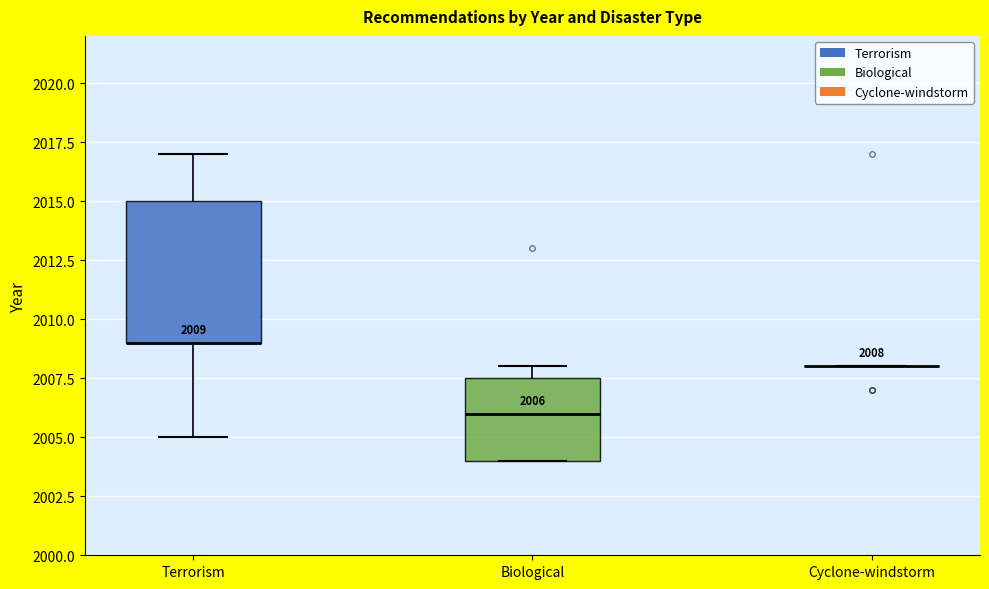

Comparing the boxes themselves (not the whiskers), which one is the tallest?

Terrorism